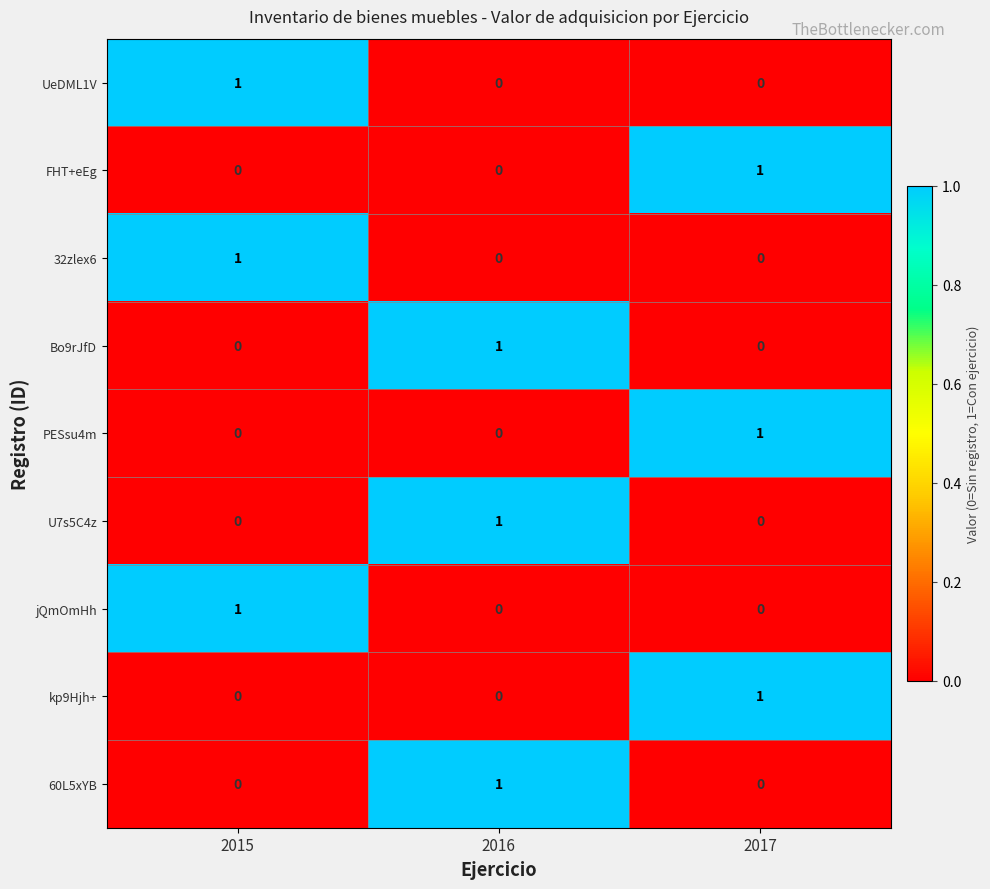

How many jQmOmHh values are between 0 and 1?

3